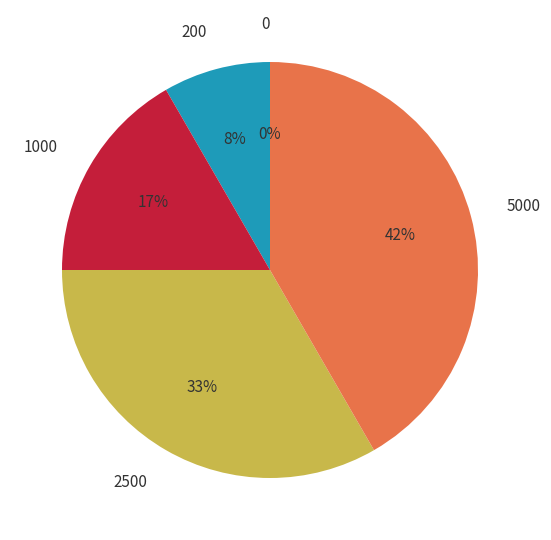

Does 5000 account for over 50% of the chart?

No